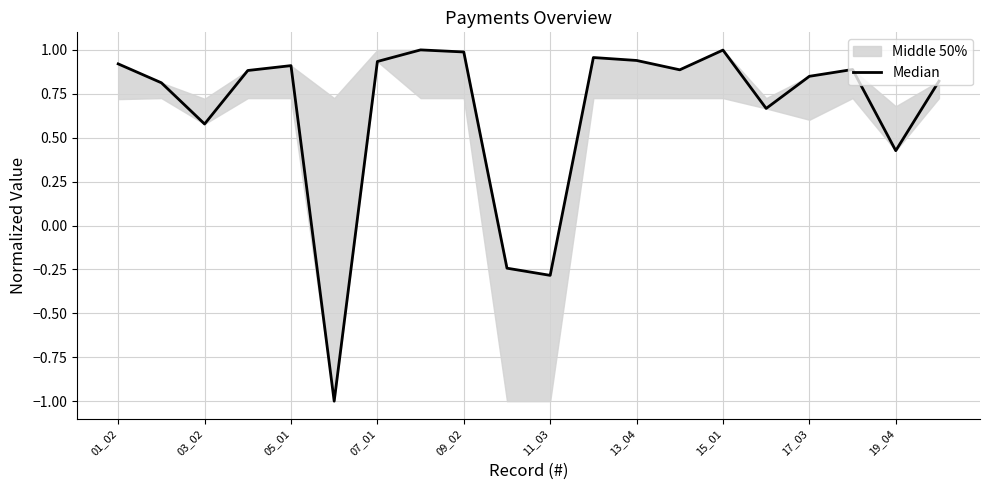

How many points are lower than both their immediate neighbors (excluding endpoints)?

6